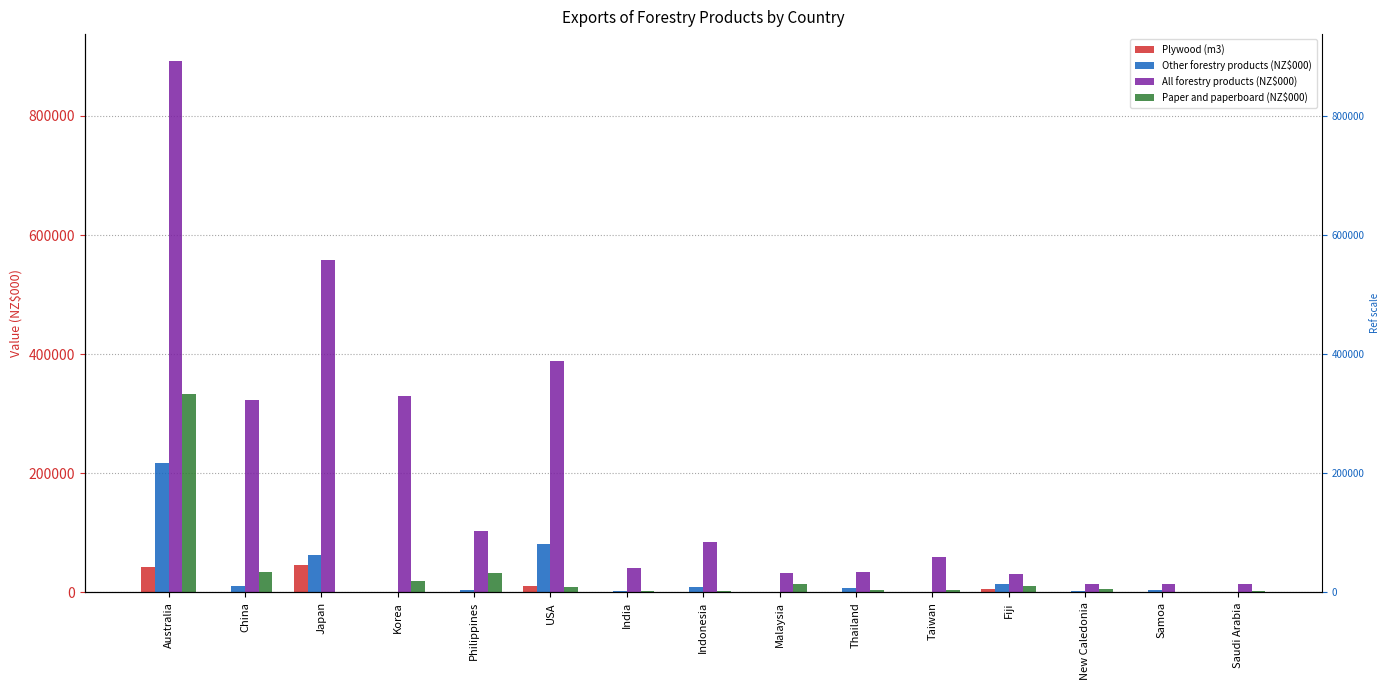

The value of Other forestry products (NZ$000) at USA is 81217. True or false?

True